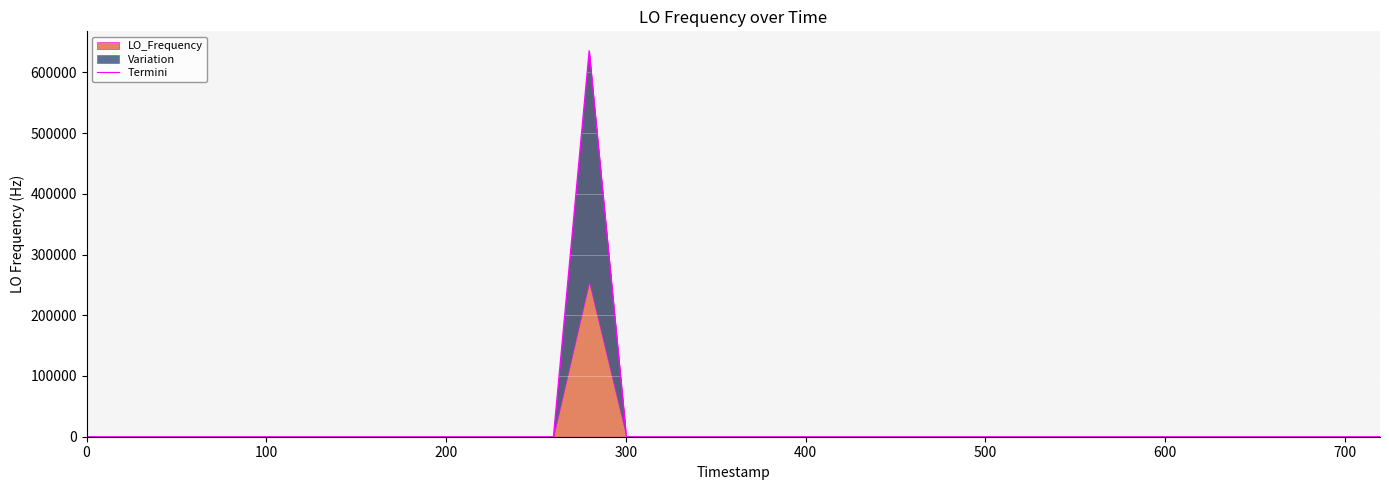

What is the maximum value for LO_Frequency?

635708.1